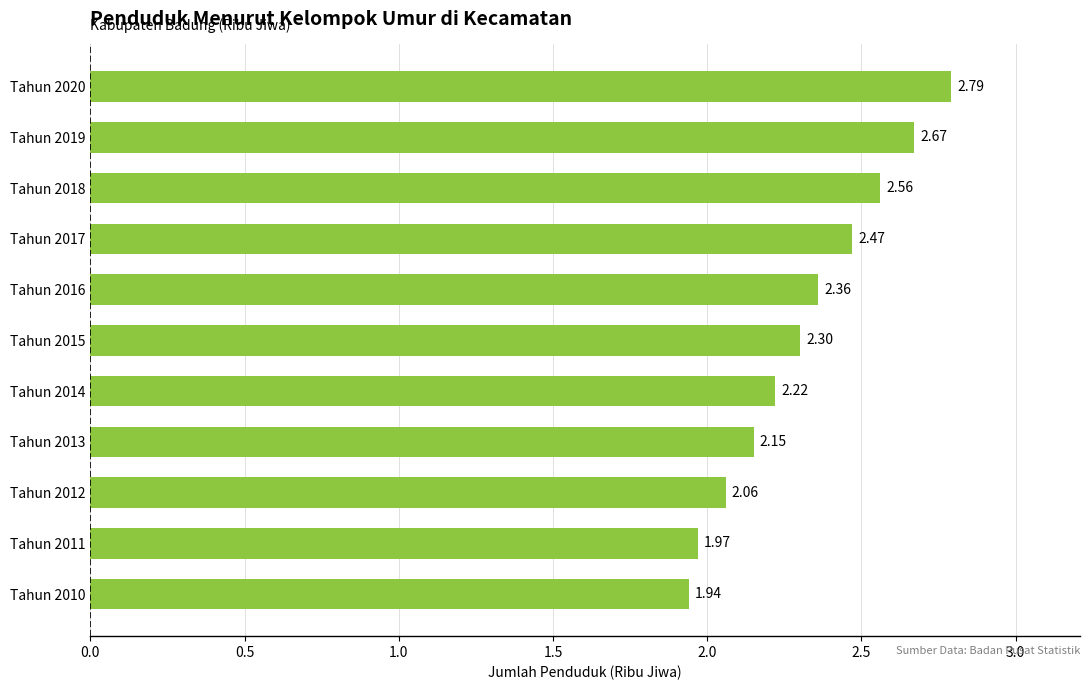

What is the average value?

2.3